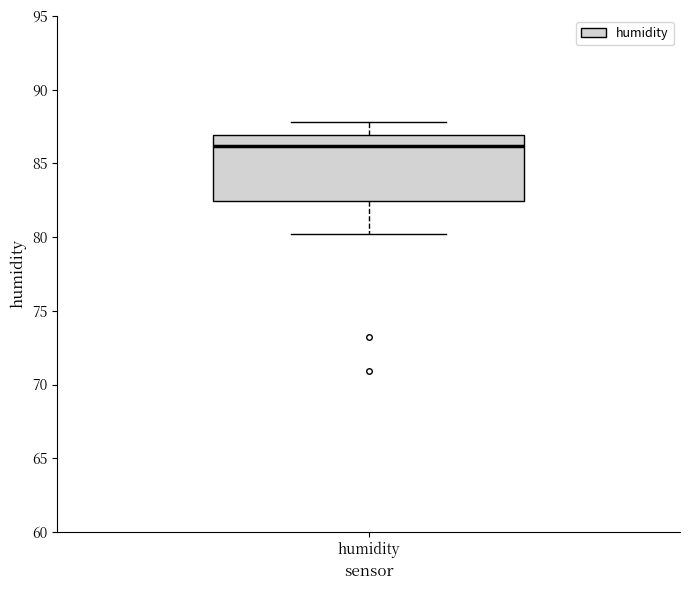

Read this box plot against the y-axis: the position of the median line, the range covered by the box, and the ends of both whiskers. The values are not printed on the chart, so give them approximately, as read against the axis.

median 86.0, box 82.5 to 87.0, whiskers 80.0 to 88.0